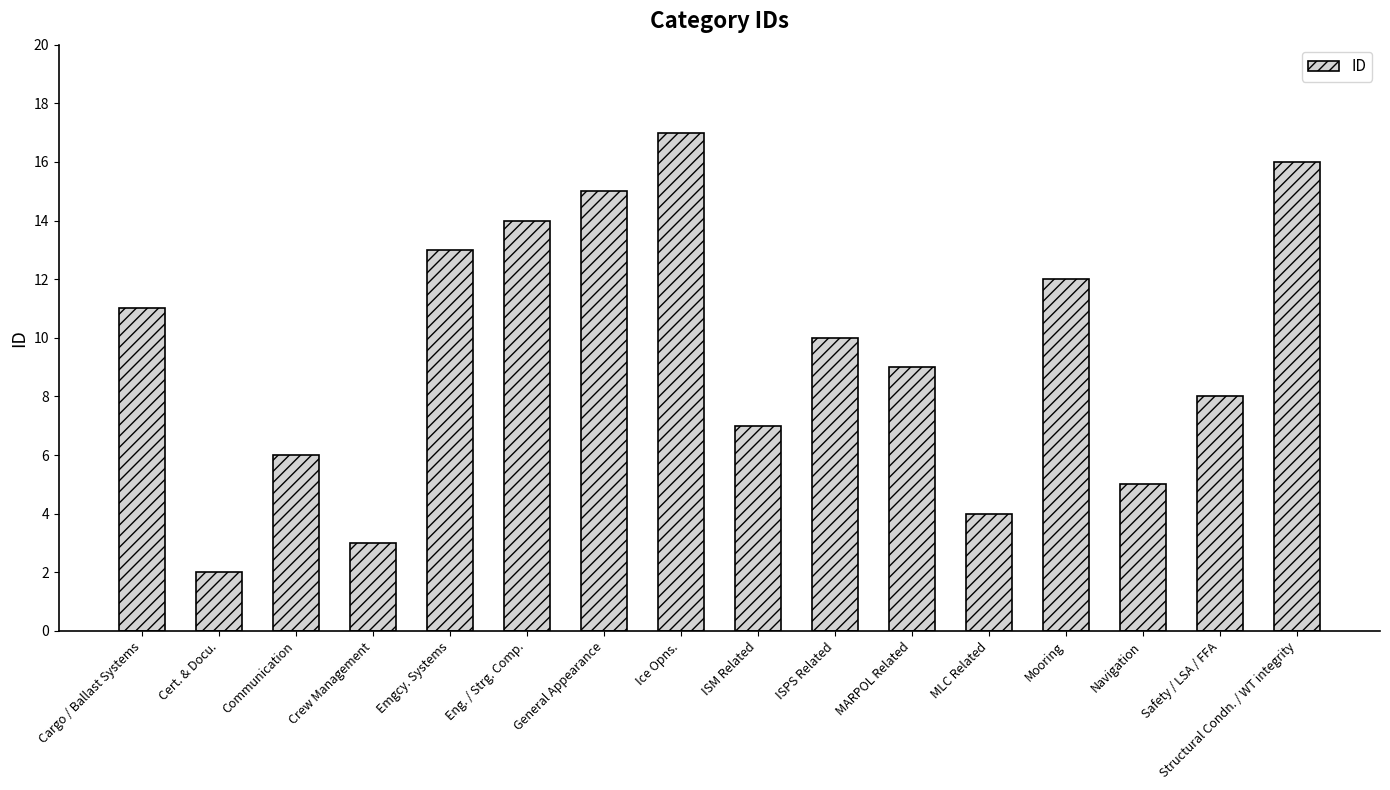

How many values are below 10?

8